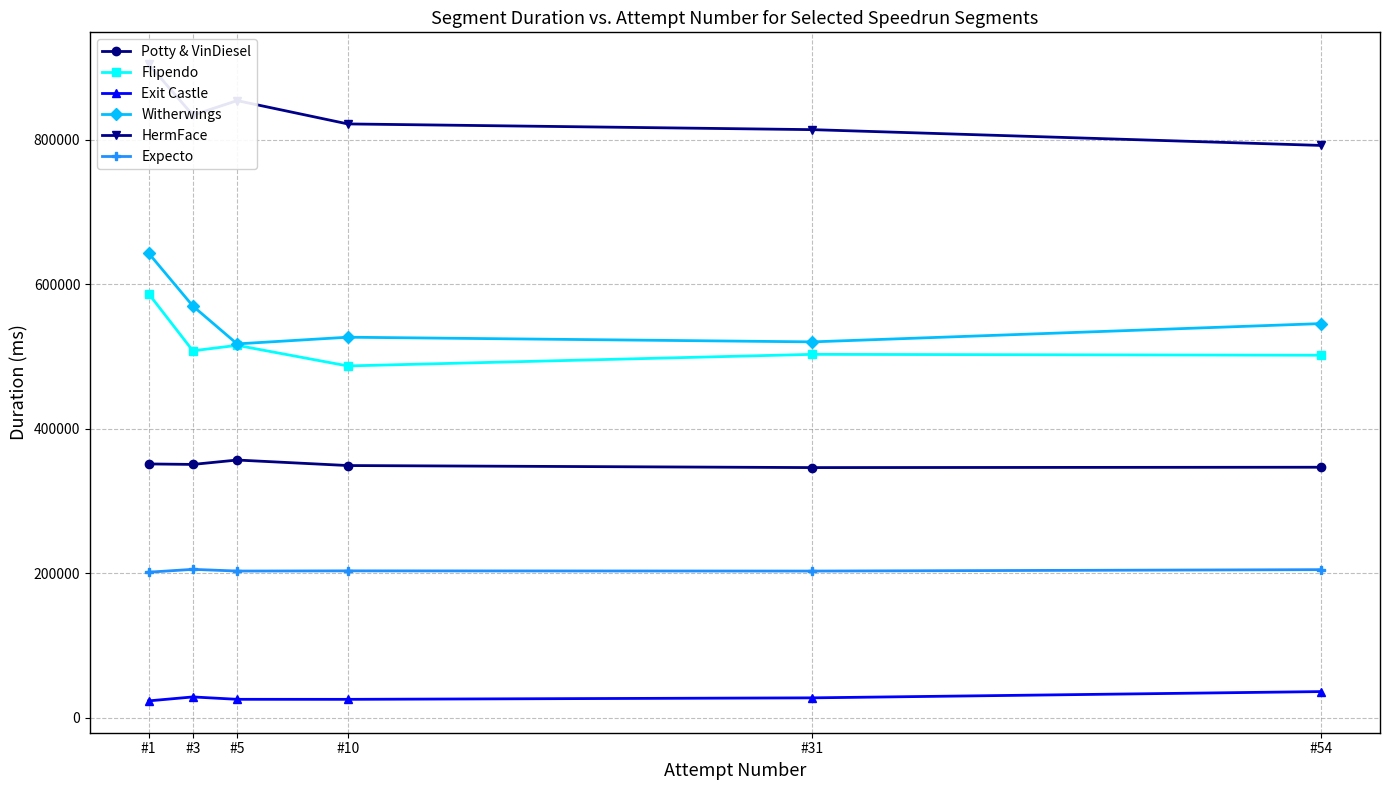

Which series has the widest spread of values?

Witherwings